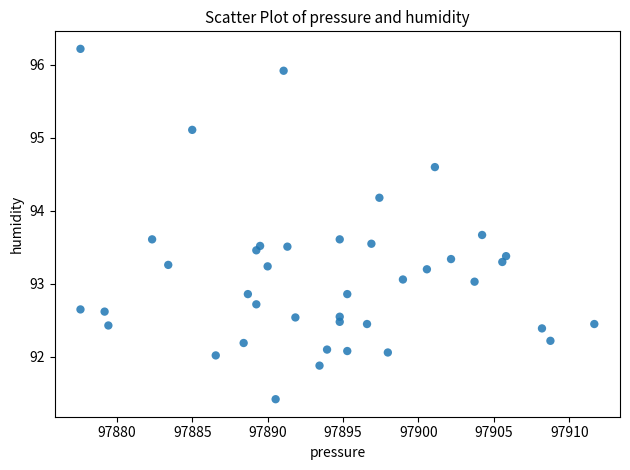

What is the range of Y values (max minus min)?

4.8